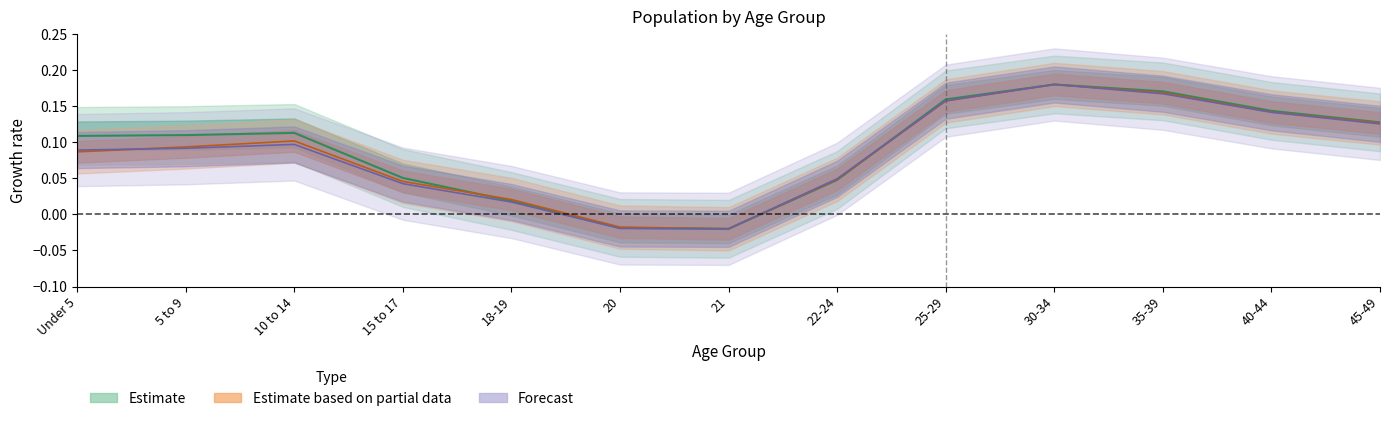

True or false: Forecast has more than 0 interior local peaks.

True